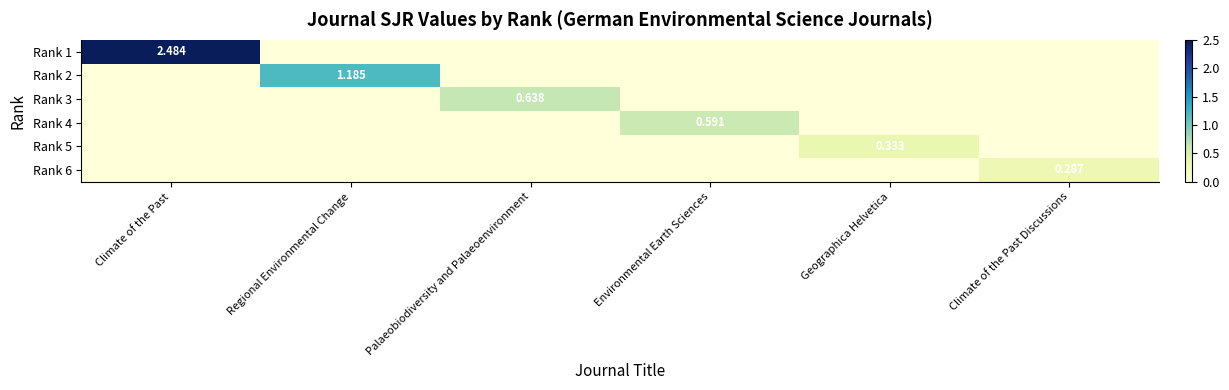

Which series has the largest total across all categories?

Rank 1